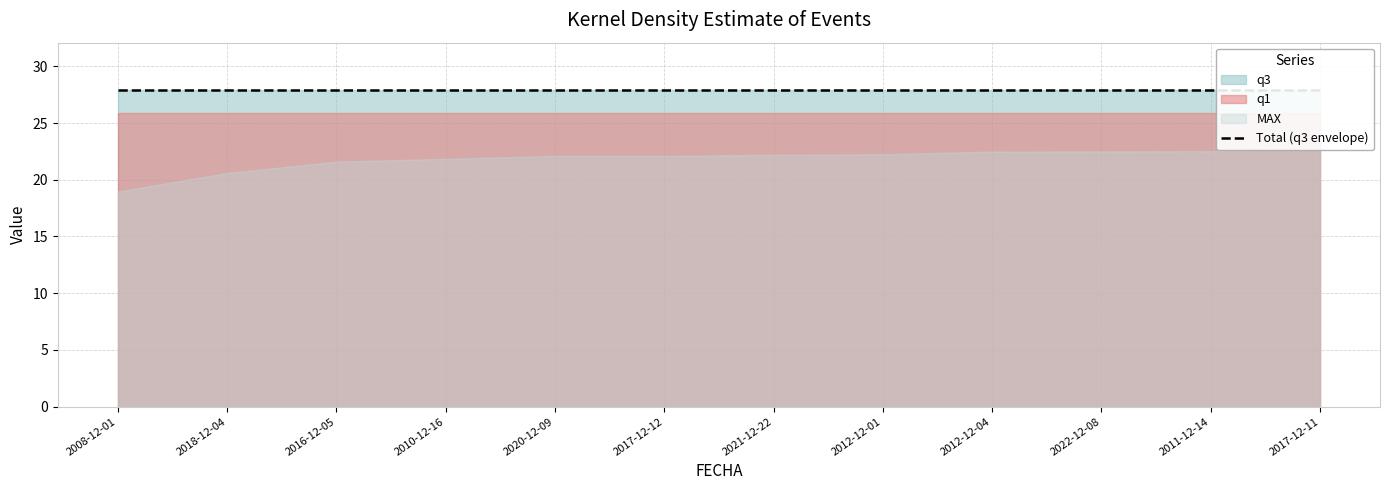

What is the label of the 12th point from the left?

2017-12-11